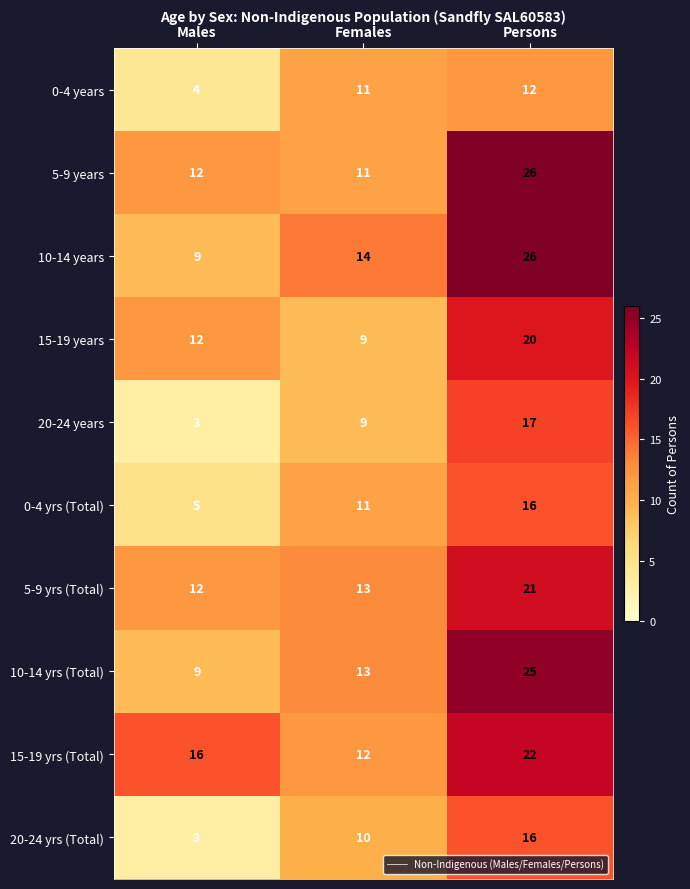

Count the number of data series in this chart.

10